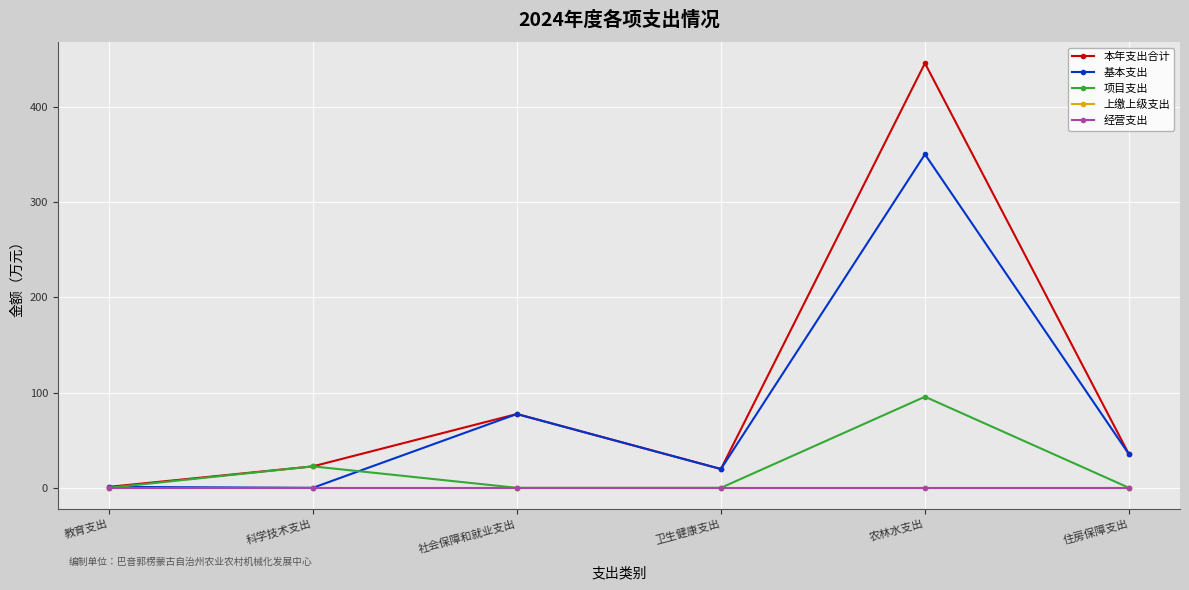

Is this an area chart (filled region under the line)?

No